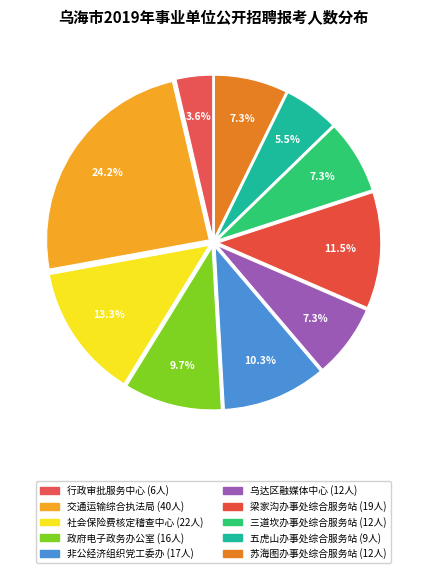

What is the largest slice in the pie chart?

乌海市交通运输综合执法局